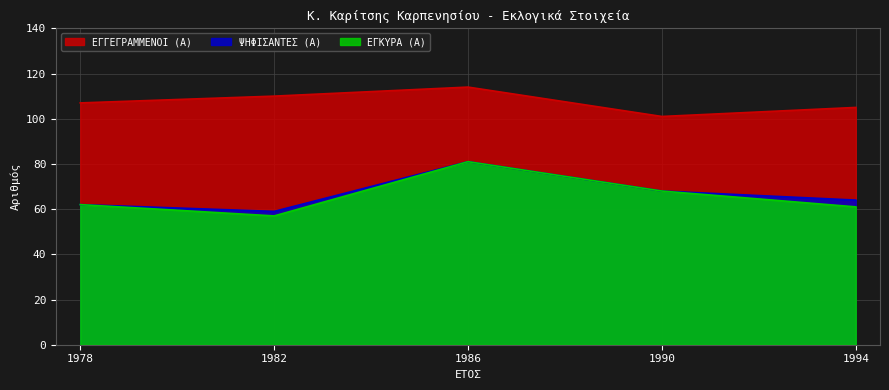

At how many categories does at least one series exceed 67?

5